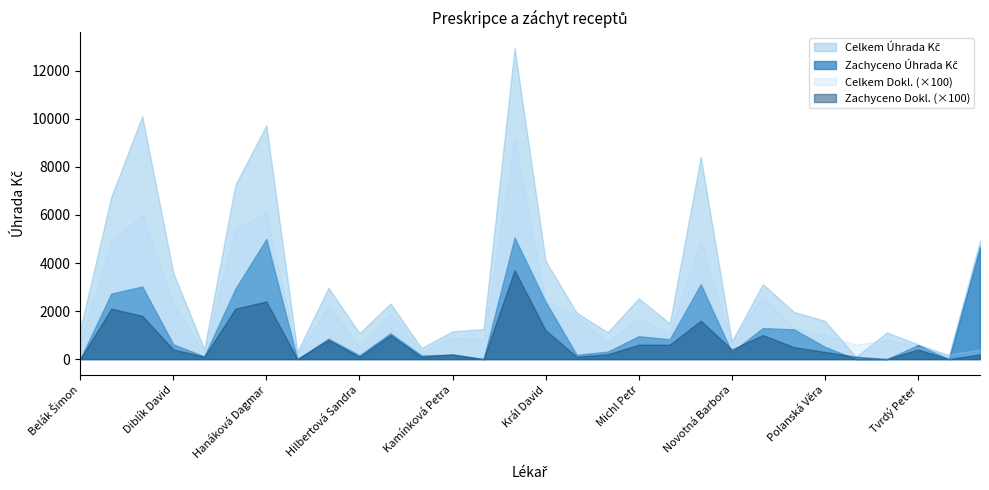

Which category has the lowest value across all series?

Belák Šimon